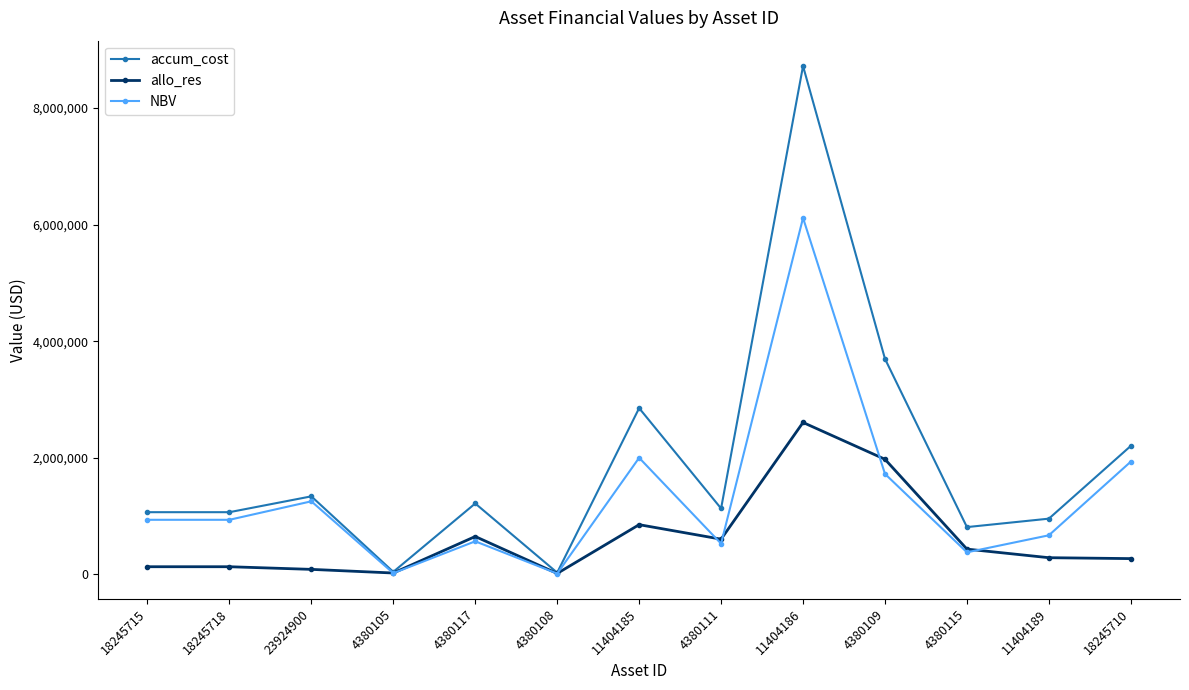

True or false: NBV has more than 1 interior local peaks.

True